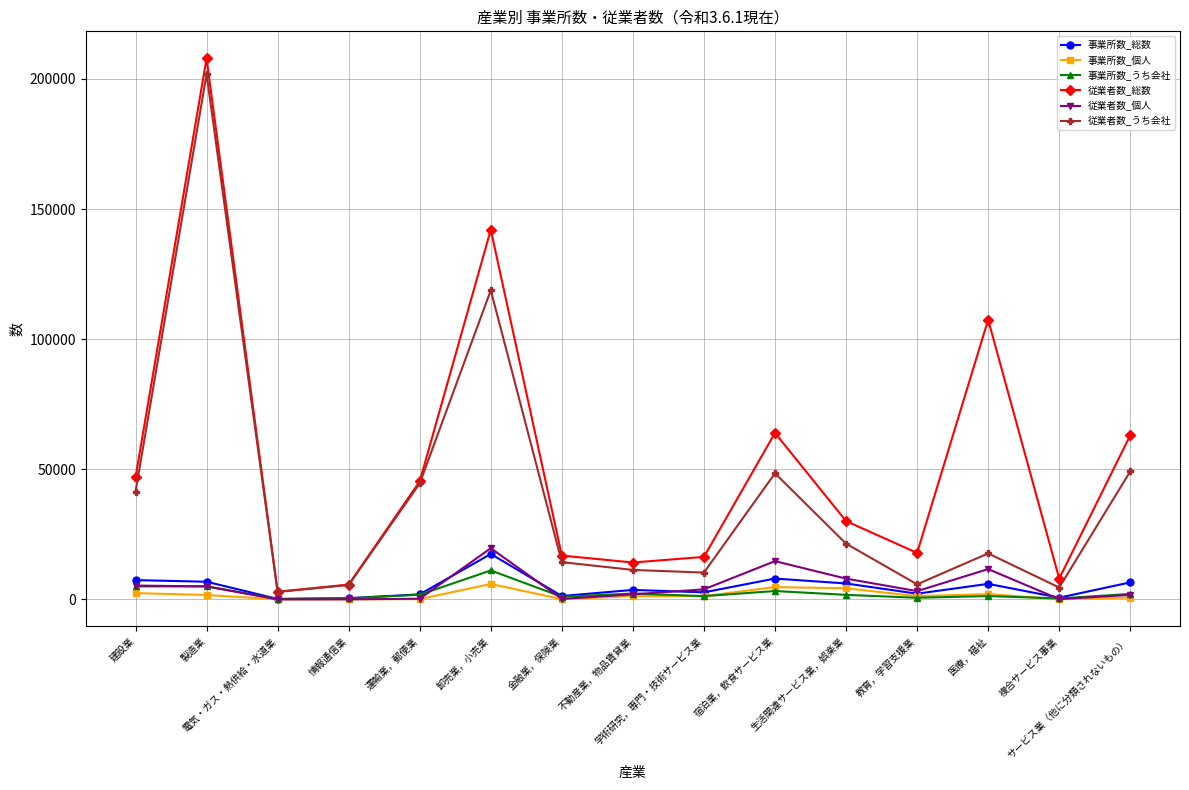

Which series has the largest total across all categories?

従業者数_総数